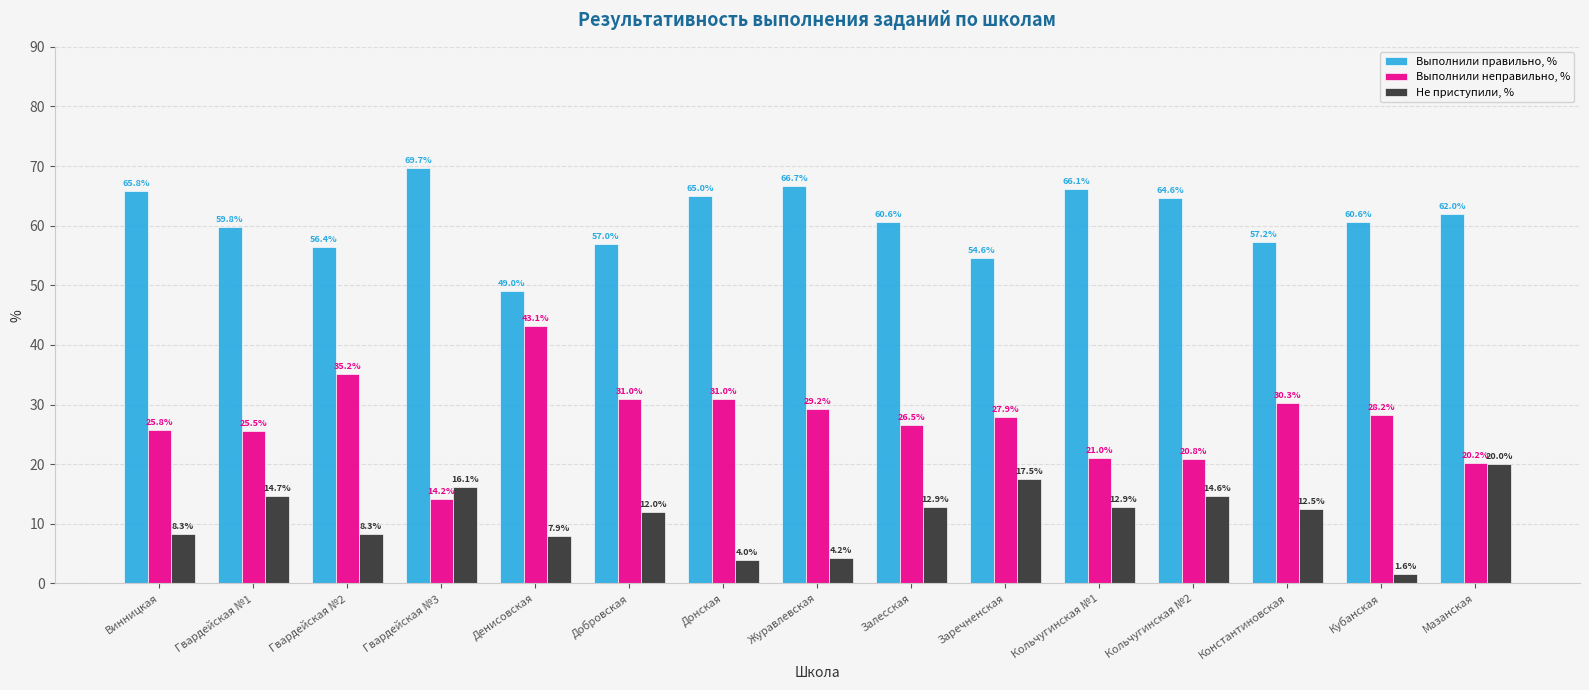

At which label does Выполнили неправильно, % first exceed 27?

Гвардейская №2